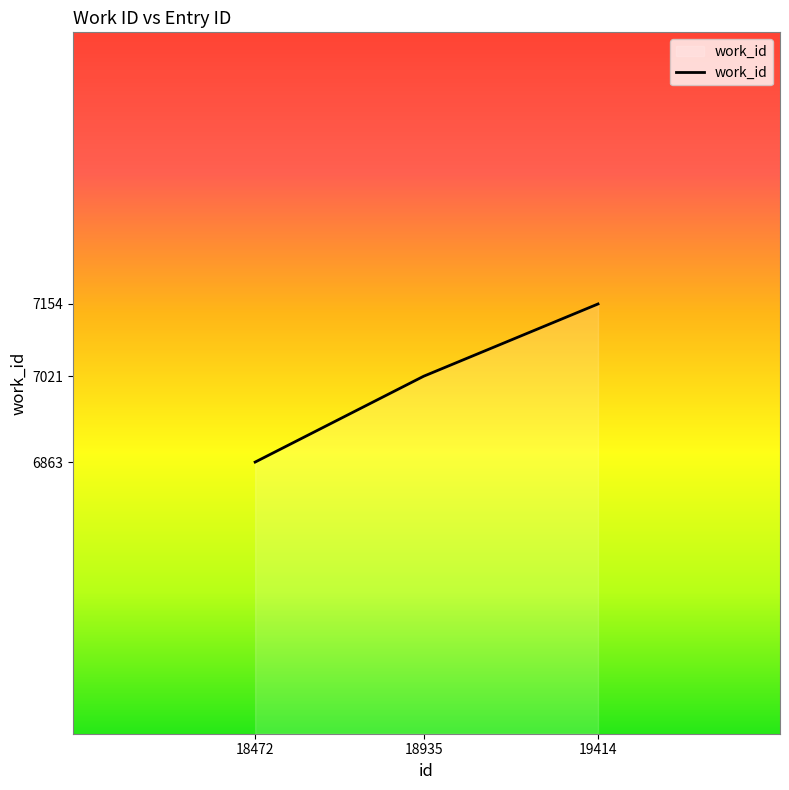

The value at 18935 is 4877. True or false?

False